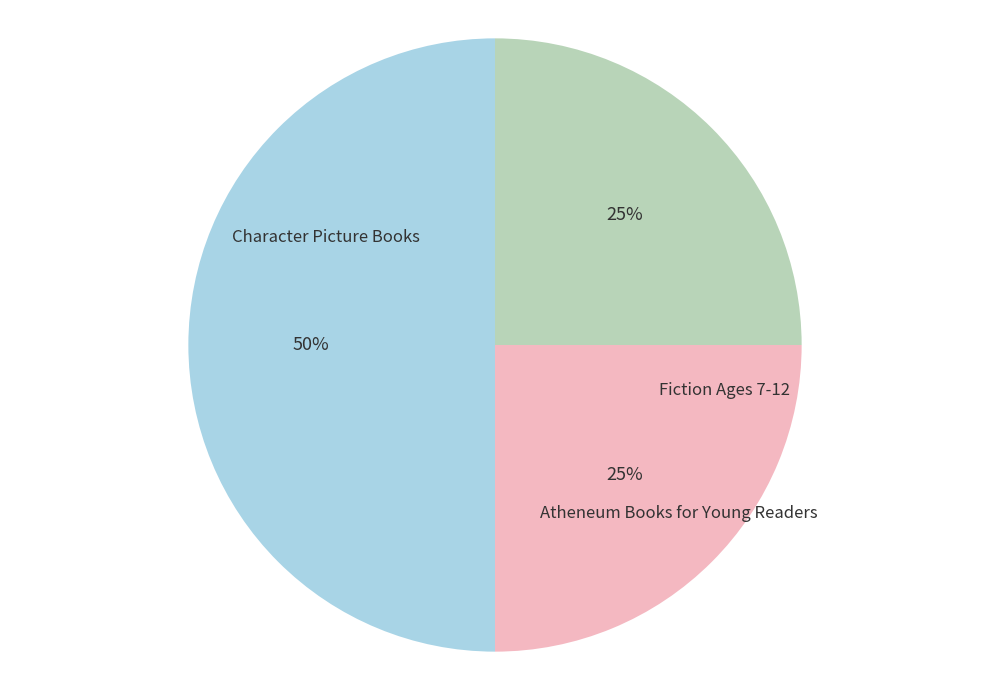

Which slice is the largest?

Character Picture Books